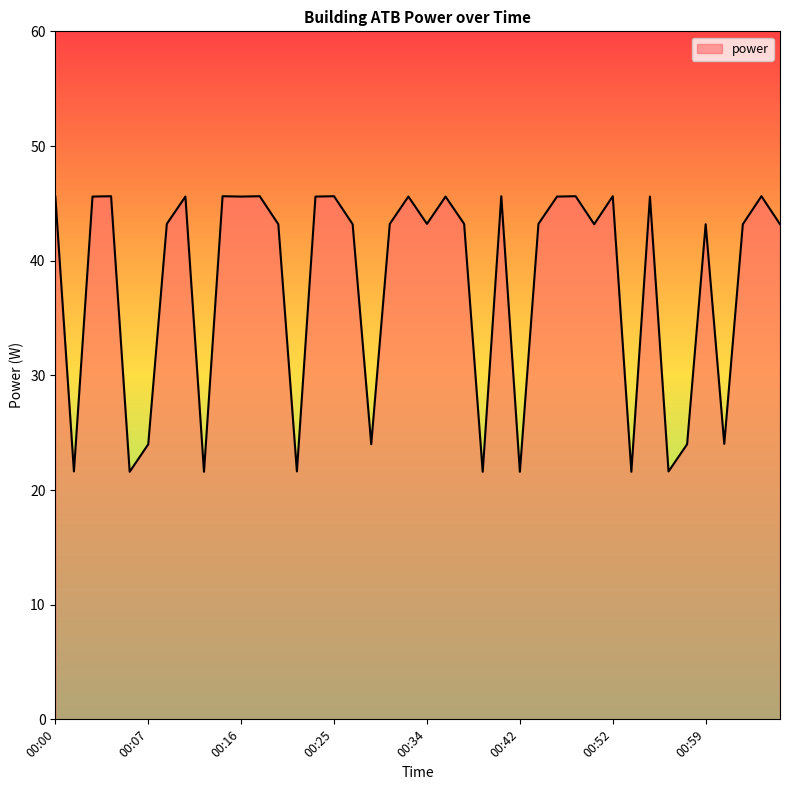

What is the smallest value displayed?

21.6